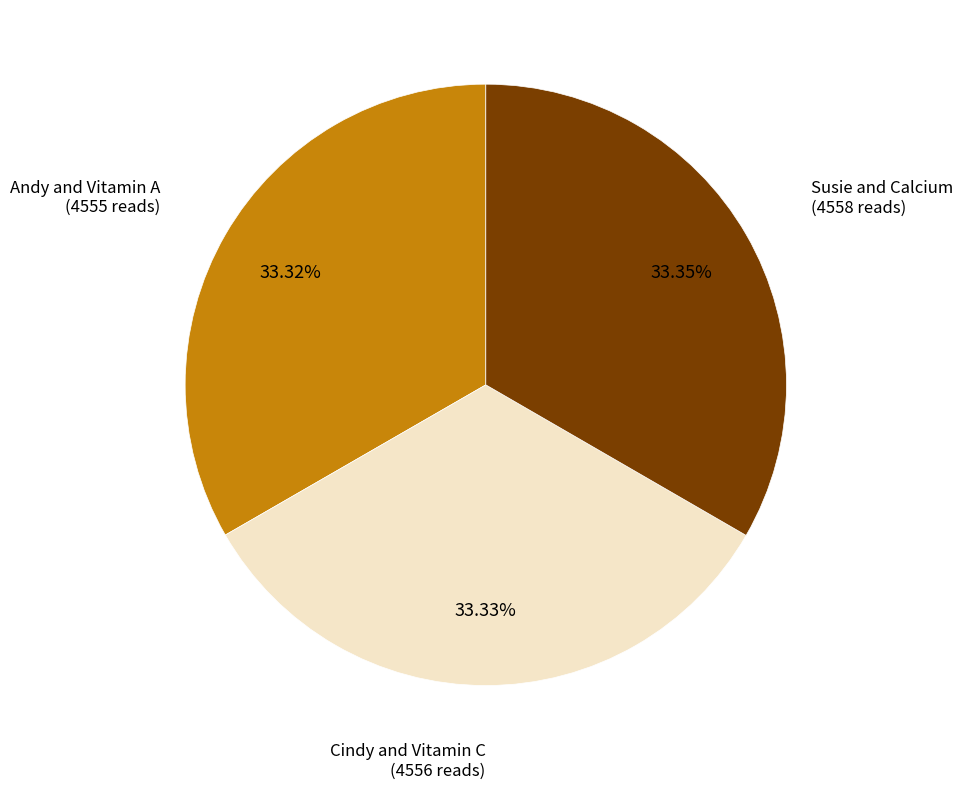

Is there a majority slice in this chart?

No